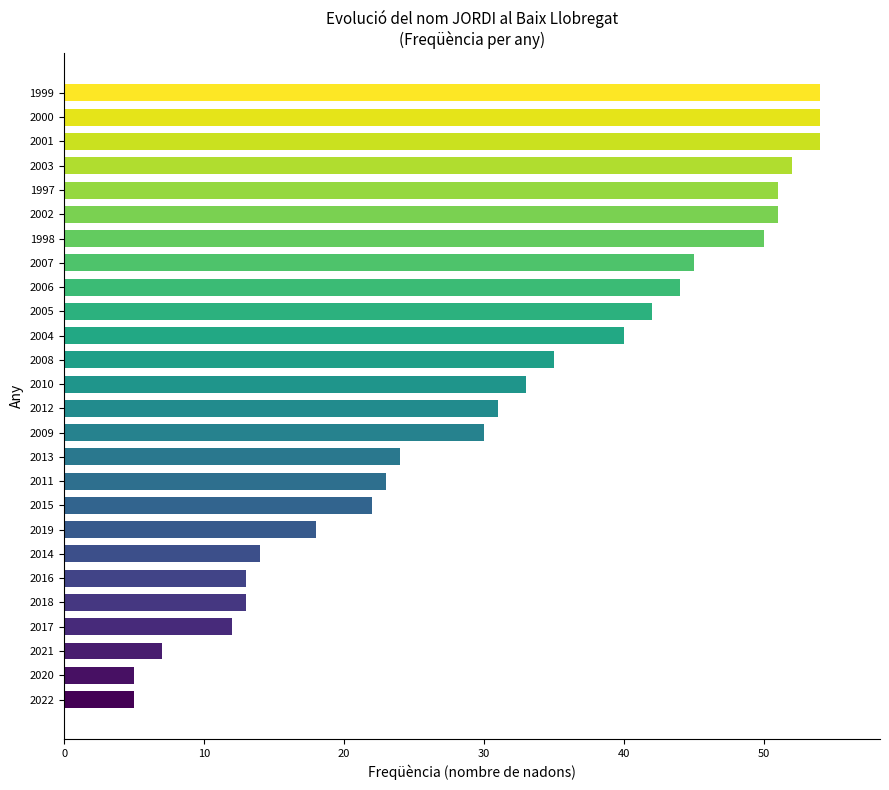

What is the maximum value shown in the chart?

54